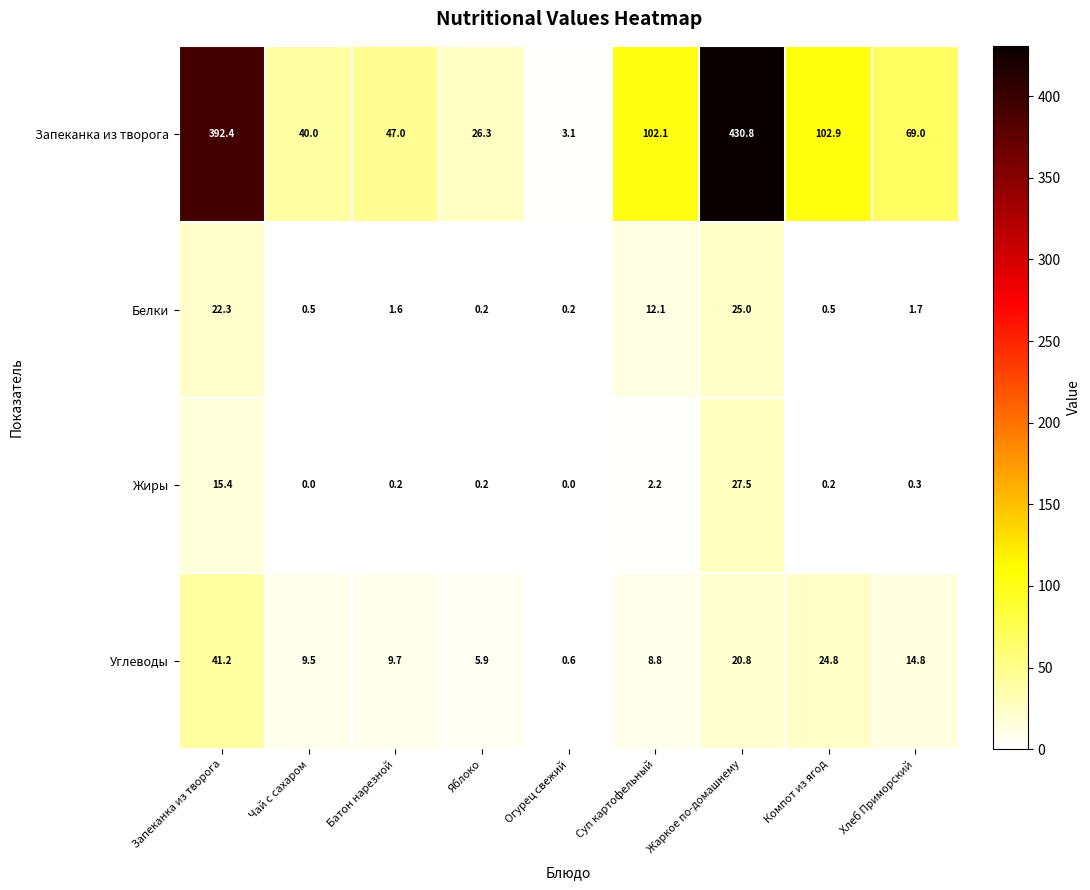

Is it true that Углеводы equals 15.8 at Батон нарезной?

False